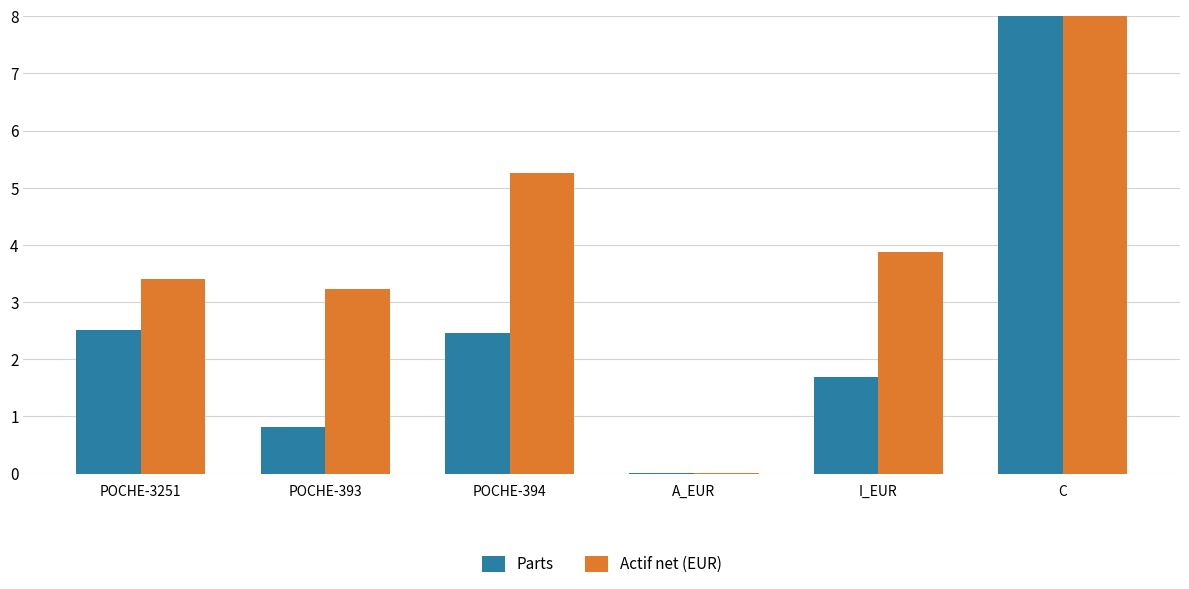

What is the maximum value for Parts?

8.0